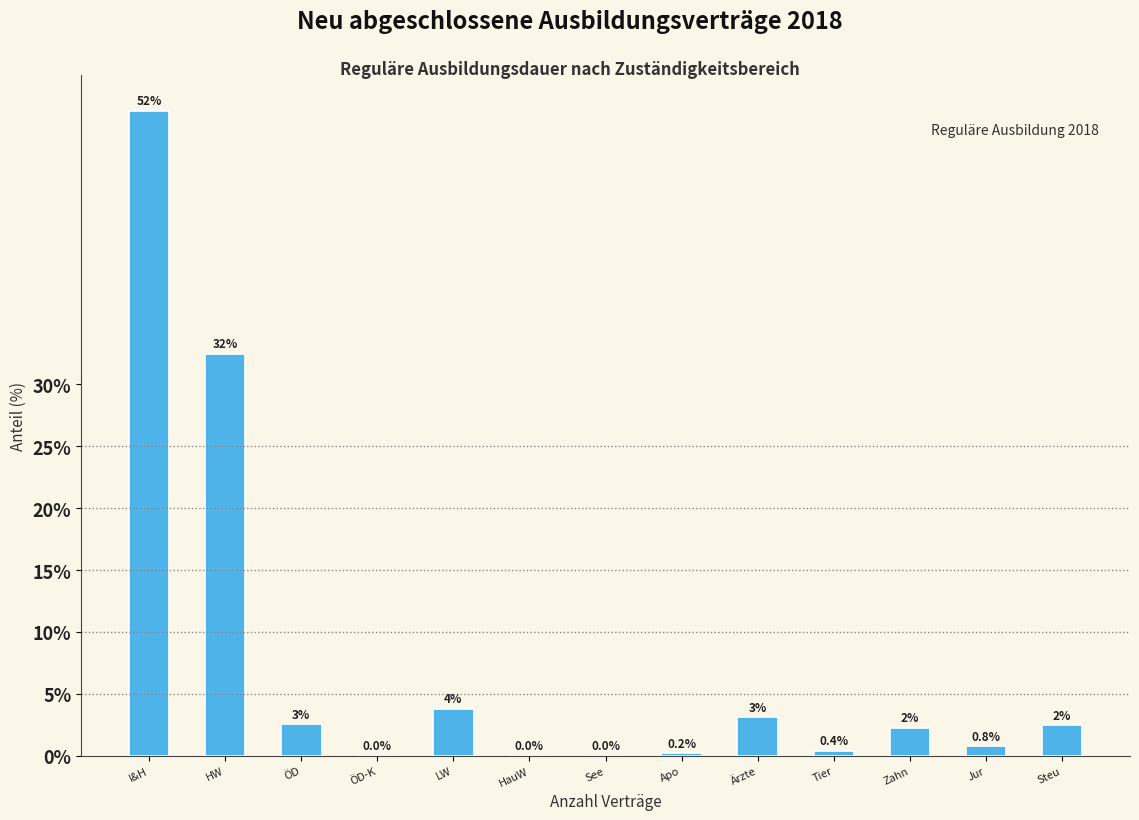

Is it true that the value at HauW is 16.5?

False